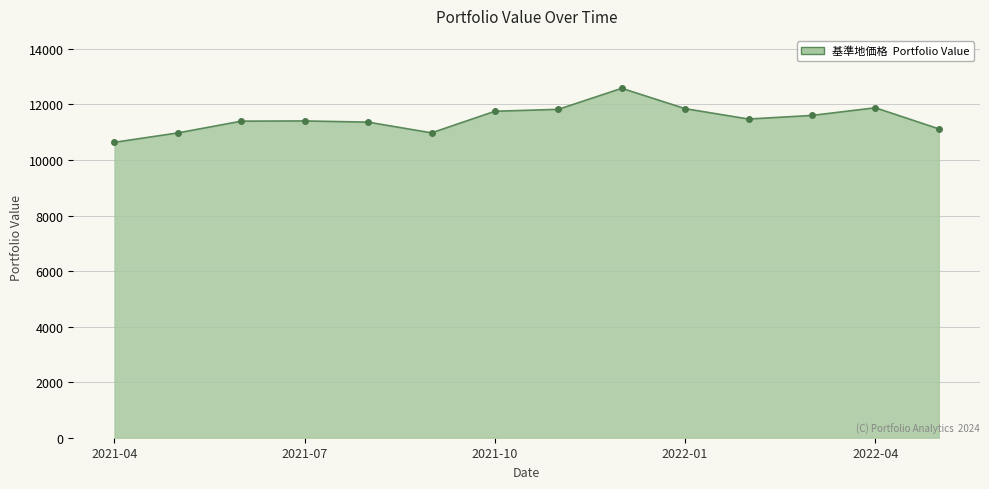

What is the minimum value shown in the chart?

10637.7